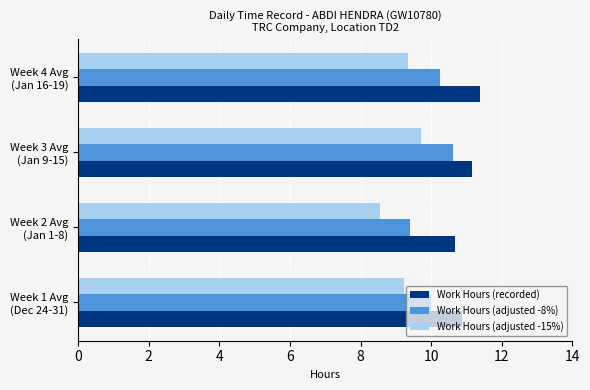

Which series has the largest total across all categories?

Work Hours (recorded)